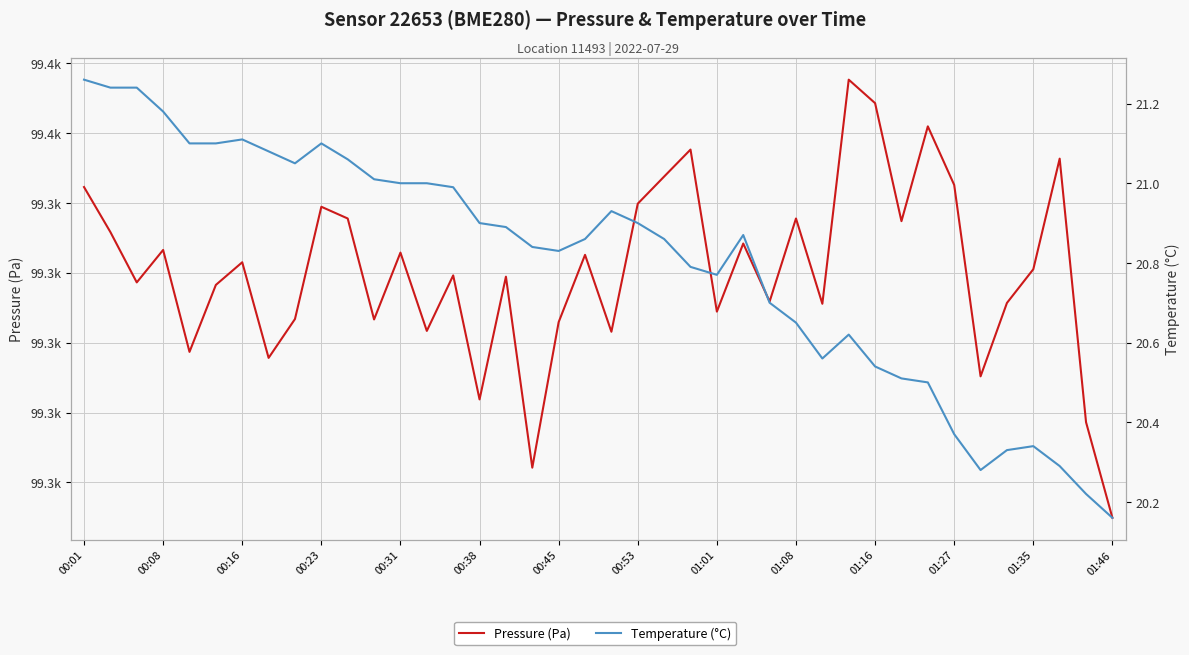

What is the difference between the Pressure (Pa) values at 28 and 32?

12.7